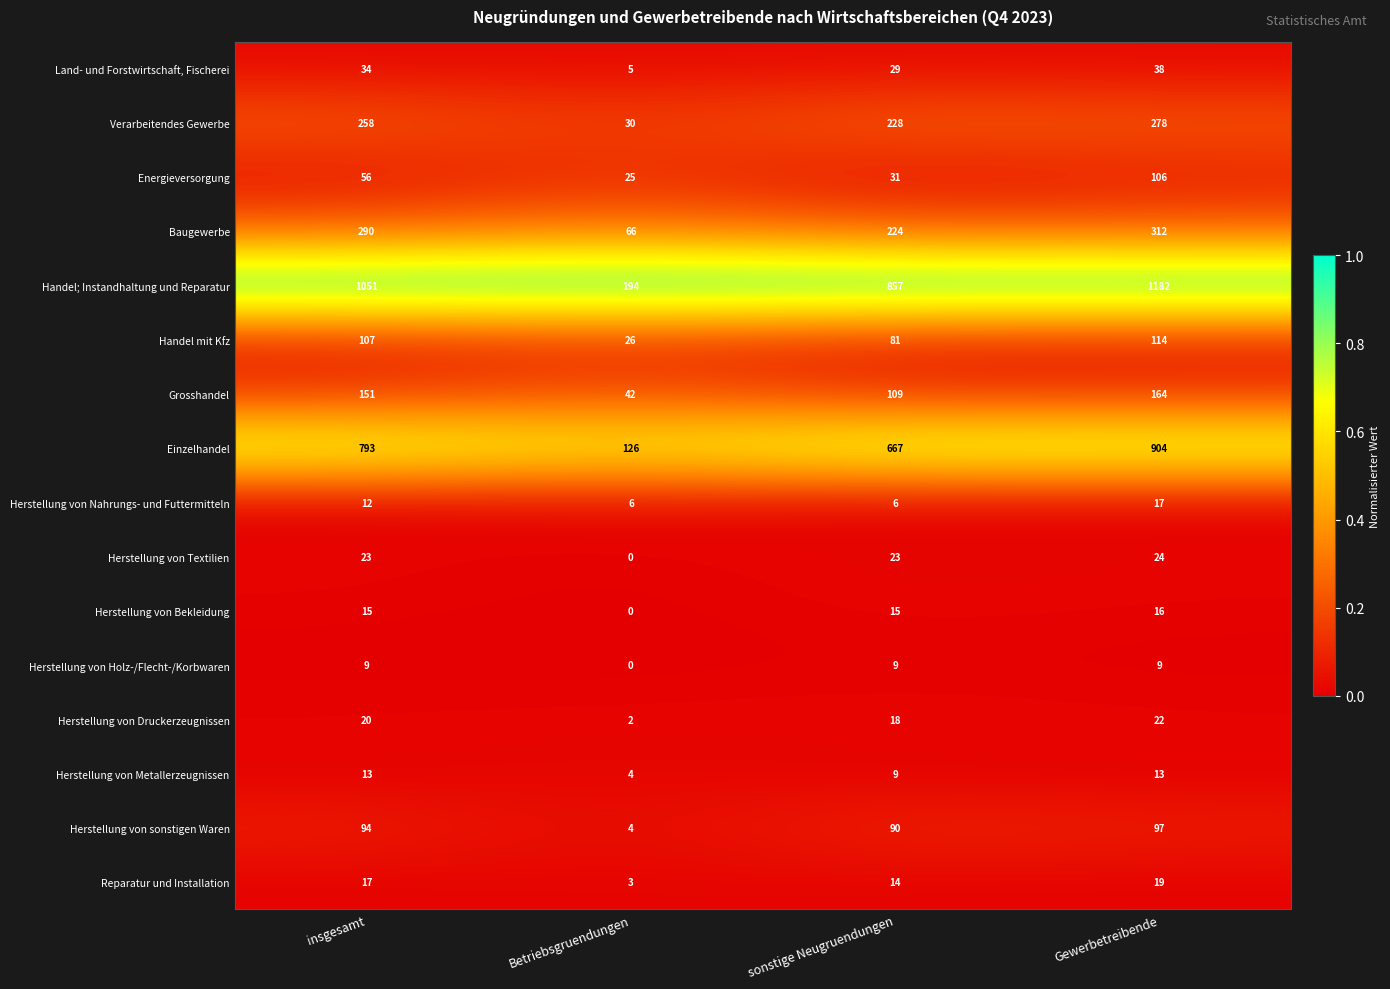

At how many categories does at least one series exceed 0?

4